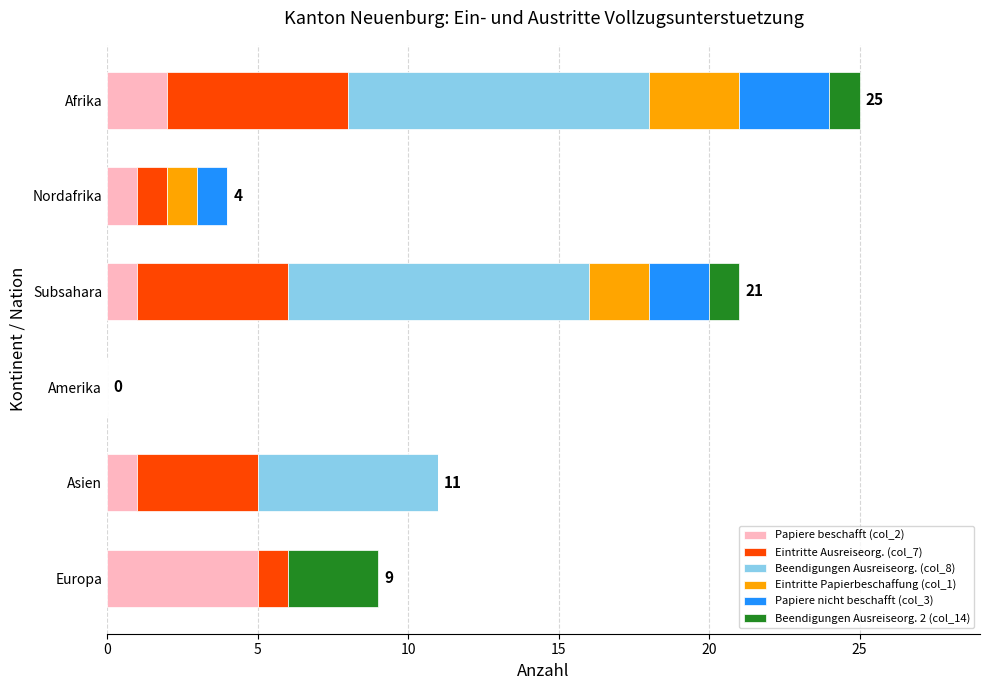

At which category is the sum across all series the highest?

Afrika